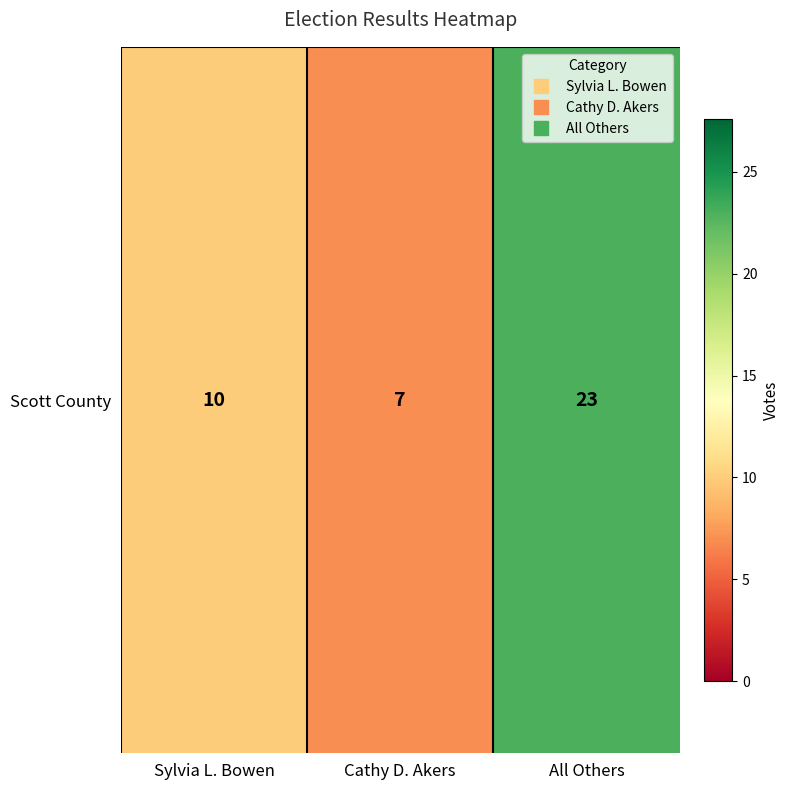

Reading left to right, list all the values displayed in this chart.

10	7	23